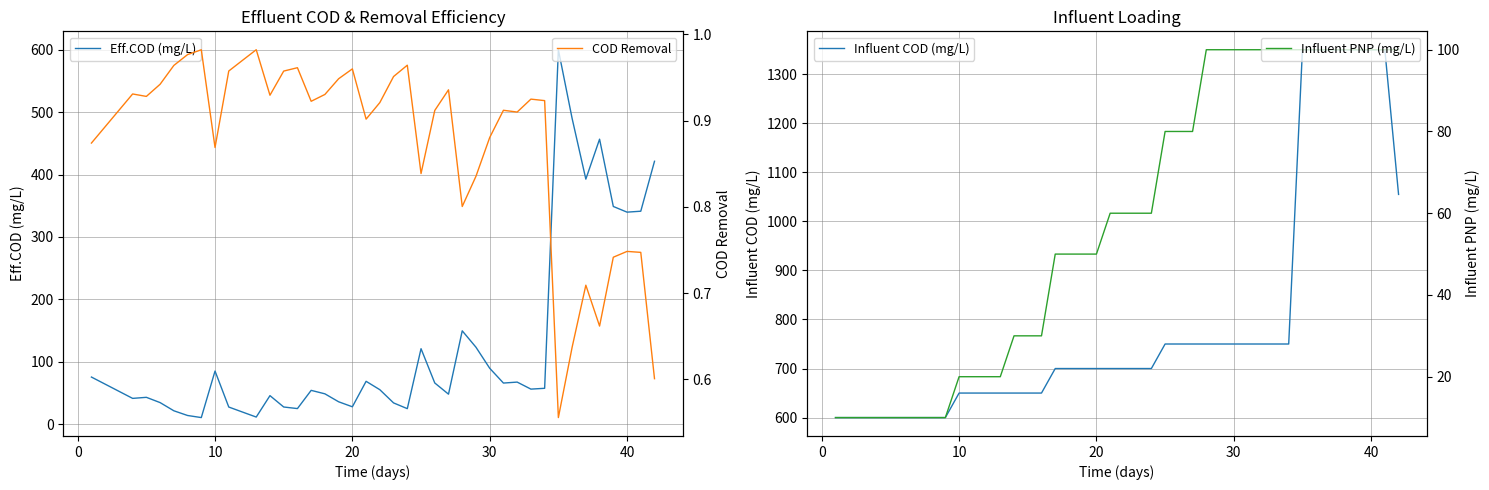

The Influent COD (mg/L) series shows 489.6 at 30. True or false?

False